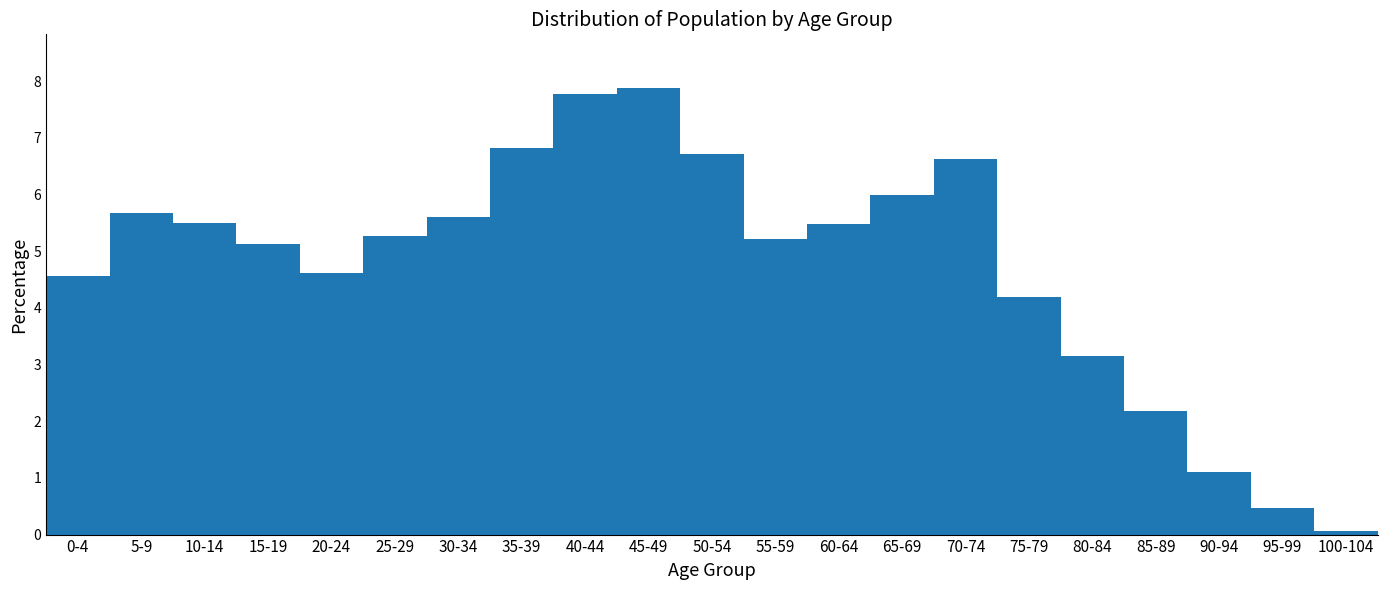

Reading right to left, list all the values displayed in this chart.

0.1	0.5	1.1	2.2	3.1	4.2	6.6	6.0	5.5	5.2	6.7	7.9	7.8	6.8	5.6	5.3	4.6	5.1	5.5	5.7	4.6